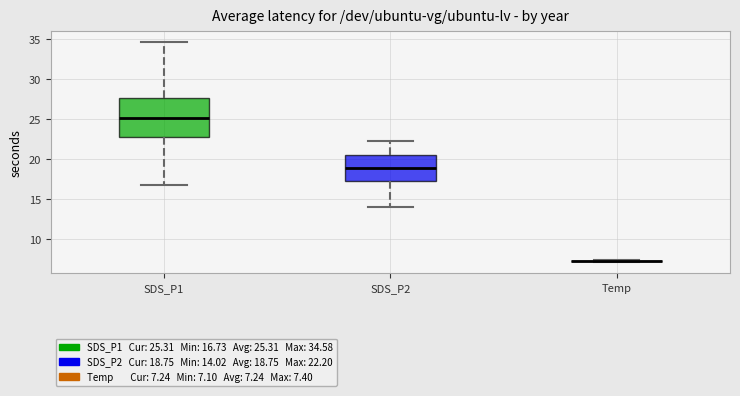

Which box is the tallest, from its lower edge to its upper edge?

SDS_P1